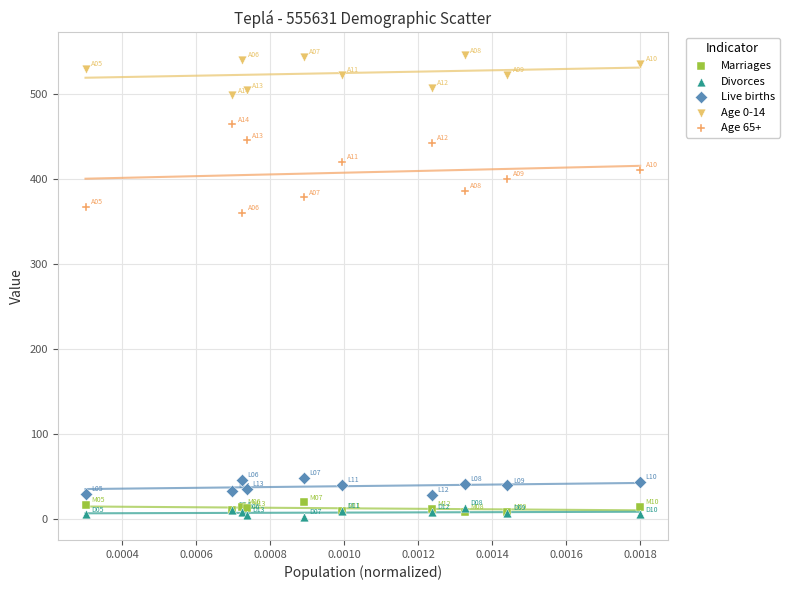

Which series reaches the minimum Y coordinate?

Divorces